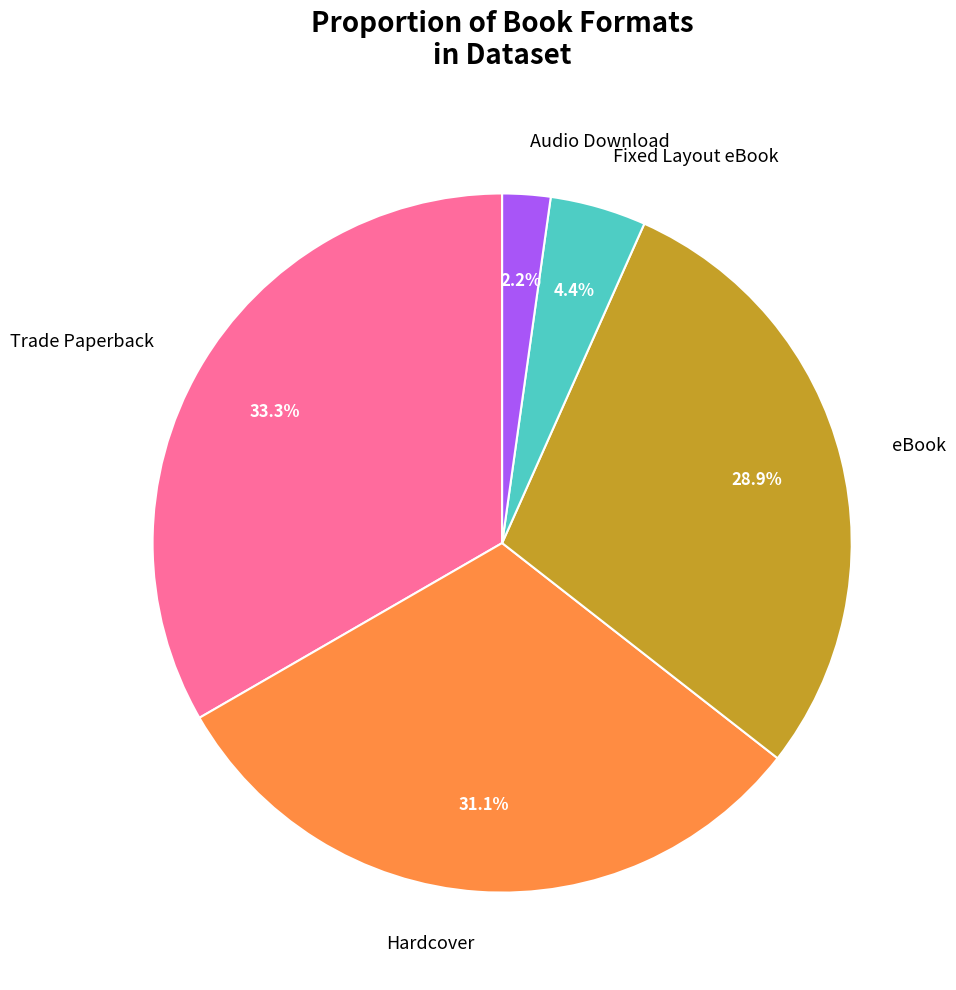

Rank the categories by value from lowest to highest.

Audio Download, Fixed Layout eBook, eBook, Hardcover, Trade Paperback